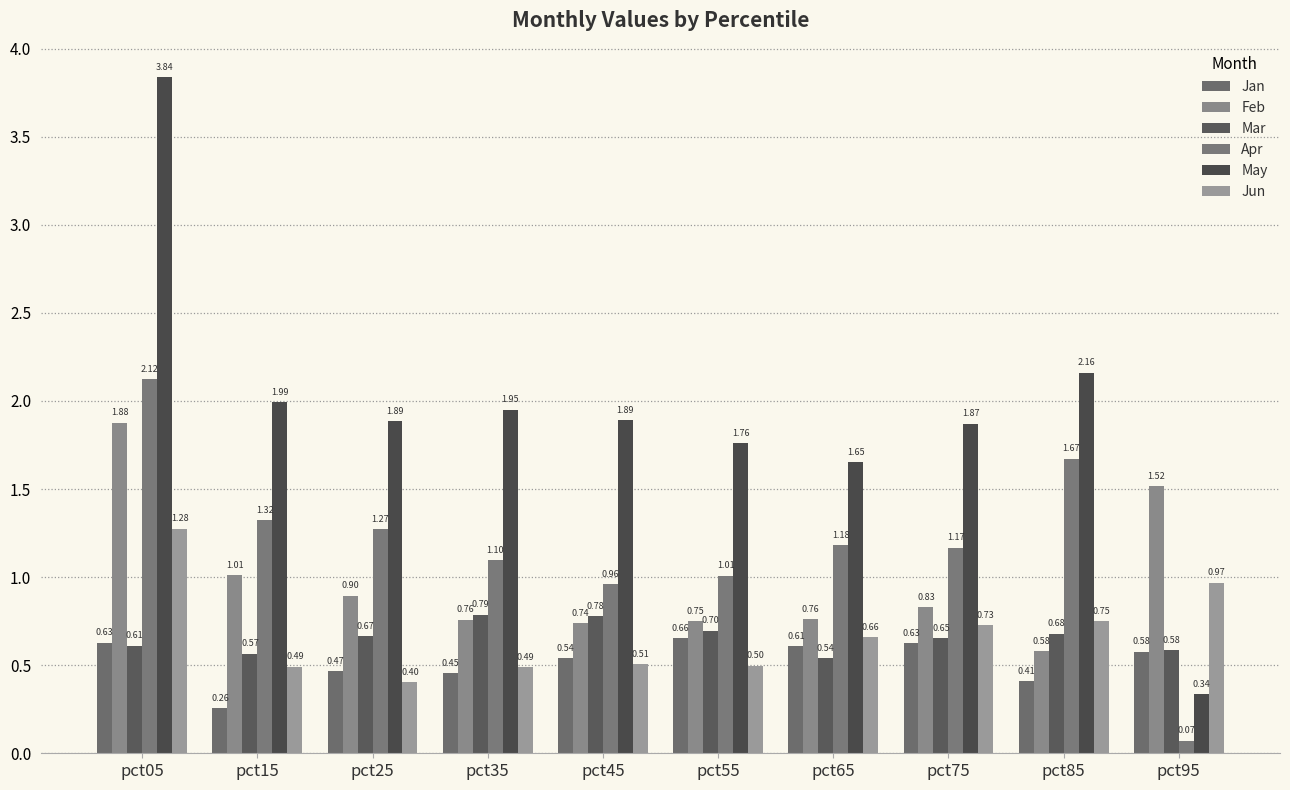

How many categories are shown in the chart?

10